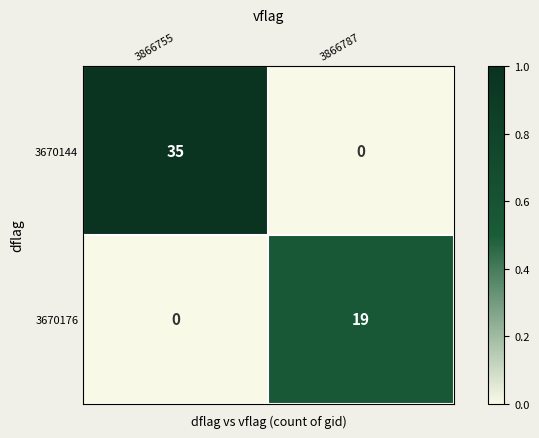

At which label is 3670176 closest to 9?

3866755